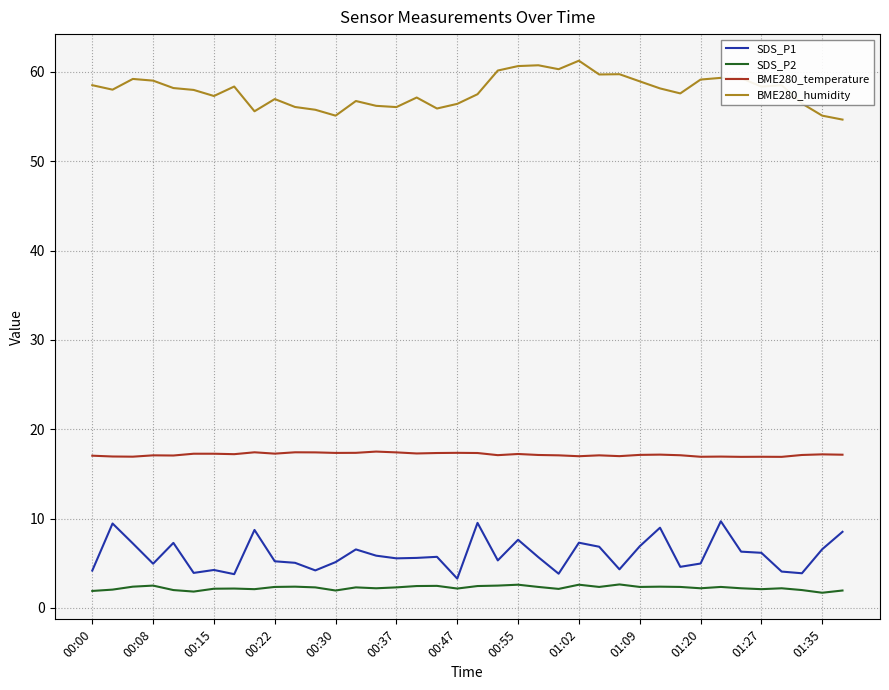

True or false: BME280_humidity and BME280_temperature intersect in this chart.

False